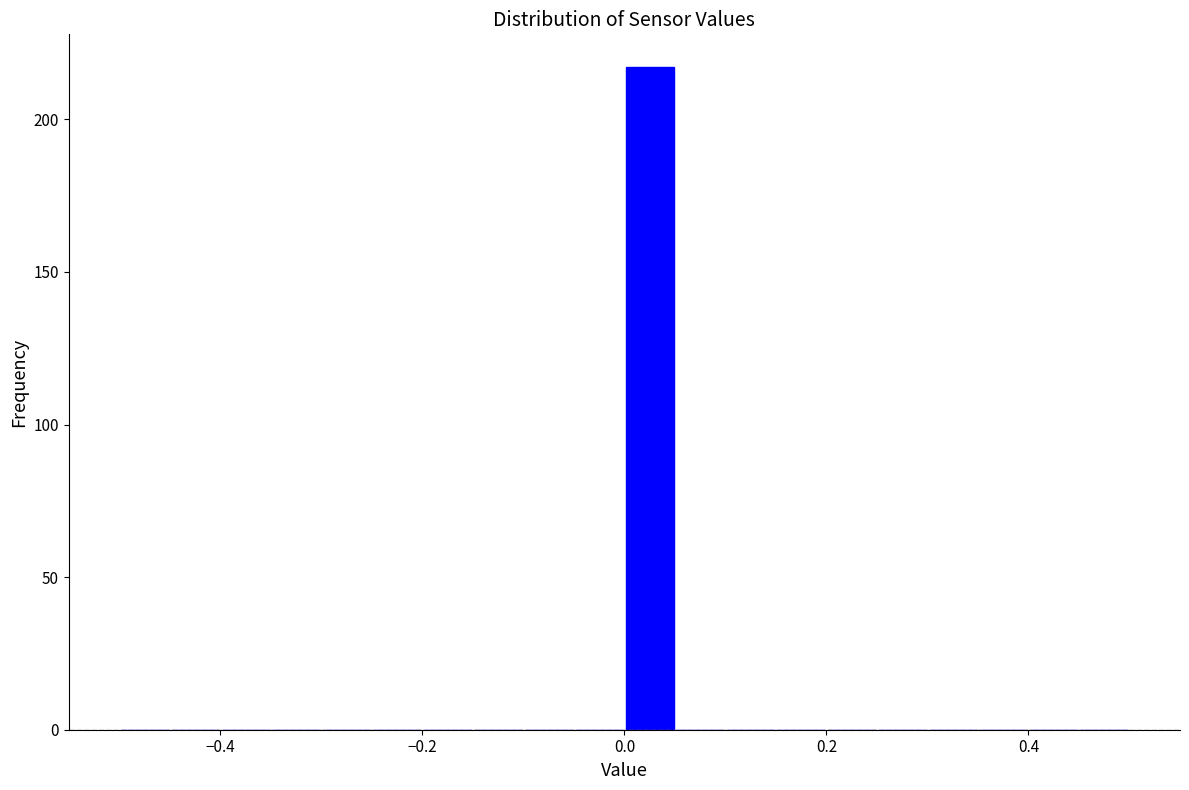

Around what value on the x-axis is the tallest bar? Give the approximate position of its centre, as read against the axis.

0.02